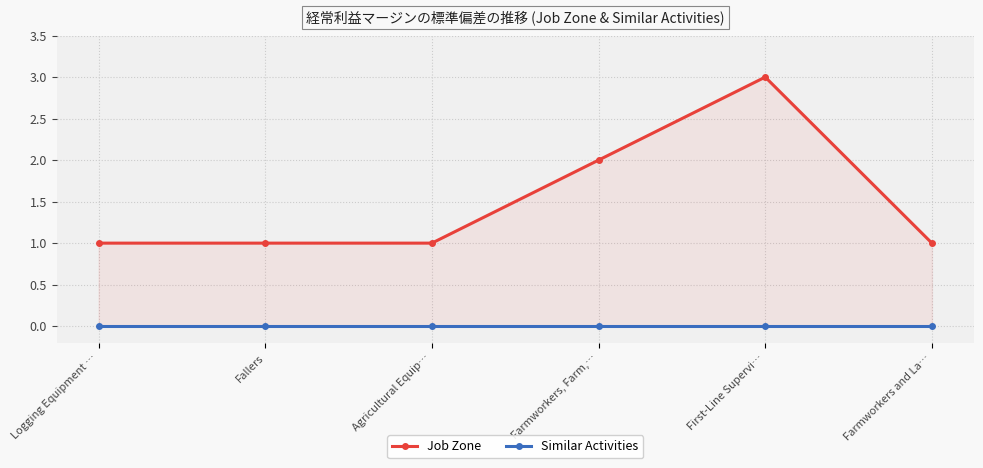

Which series has the largest range (max minus min)?

Job Zone